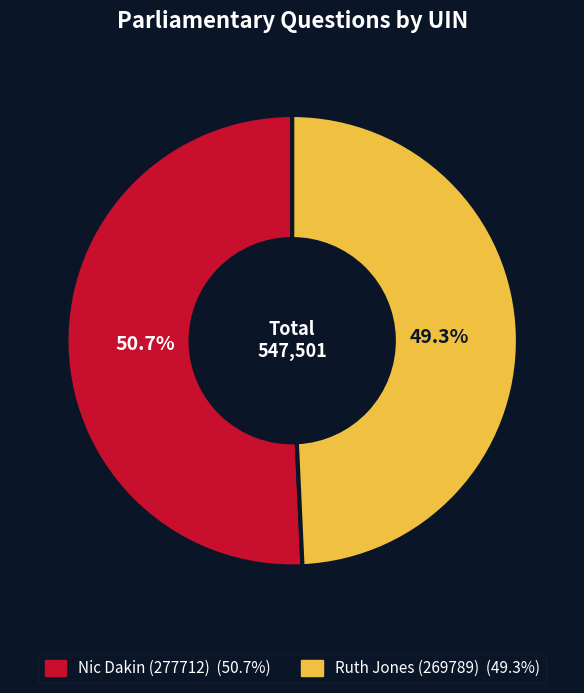

Does Nic Dakin (277712) represent more than half of the total?

Yes